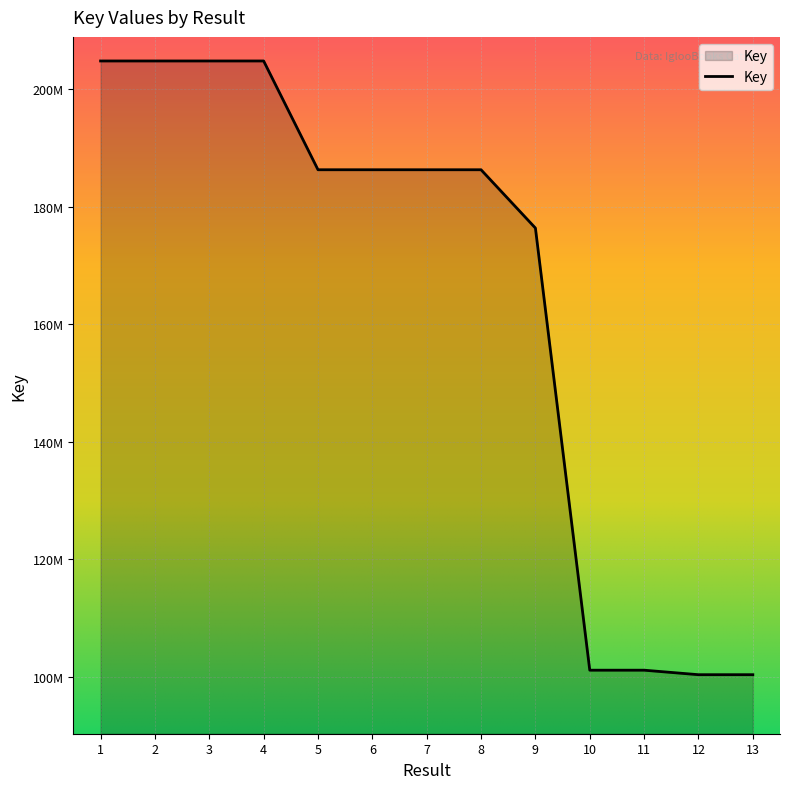

Does the chart display data point markers on the line(s)?

No